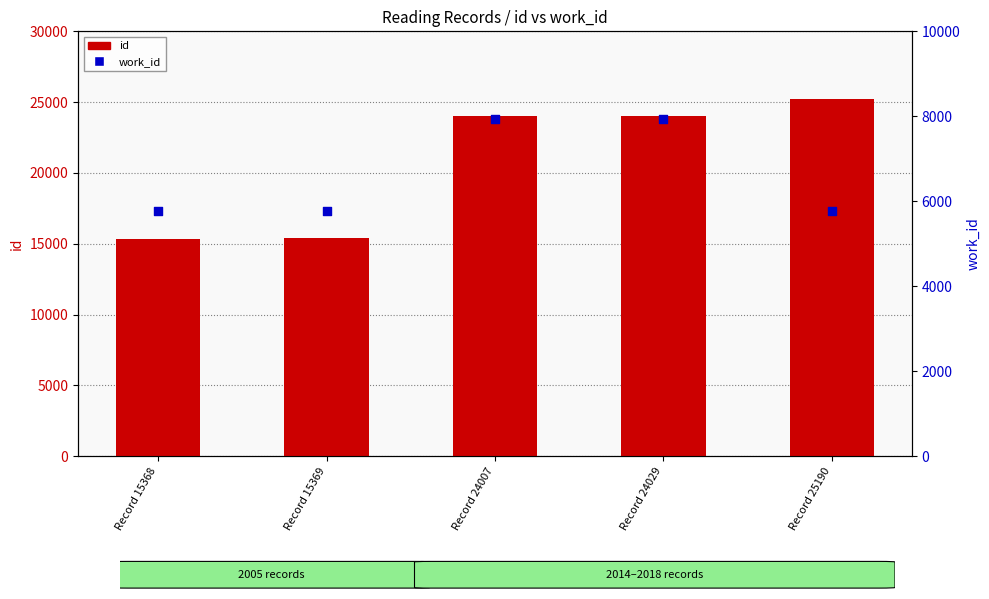

At which category is the sum across all series the highest?

Record 24029